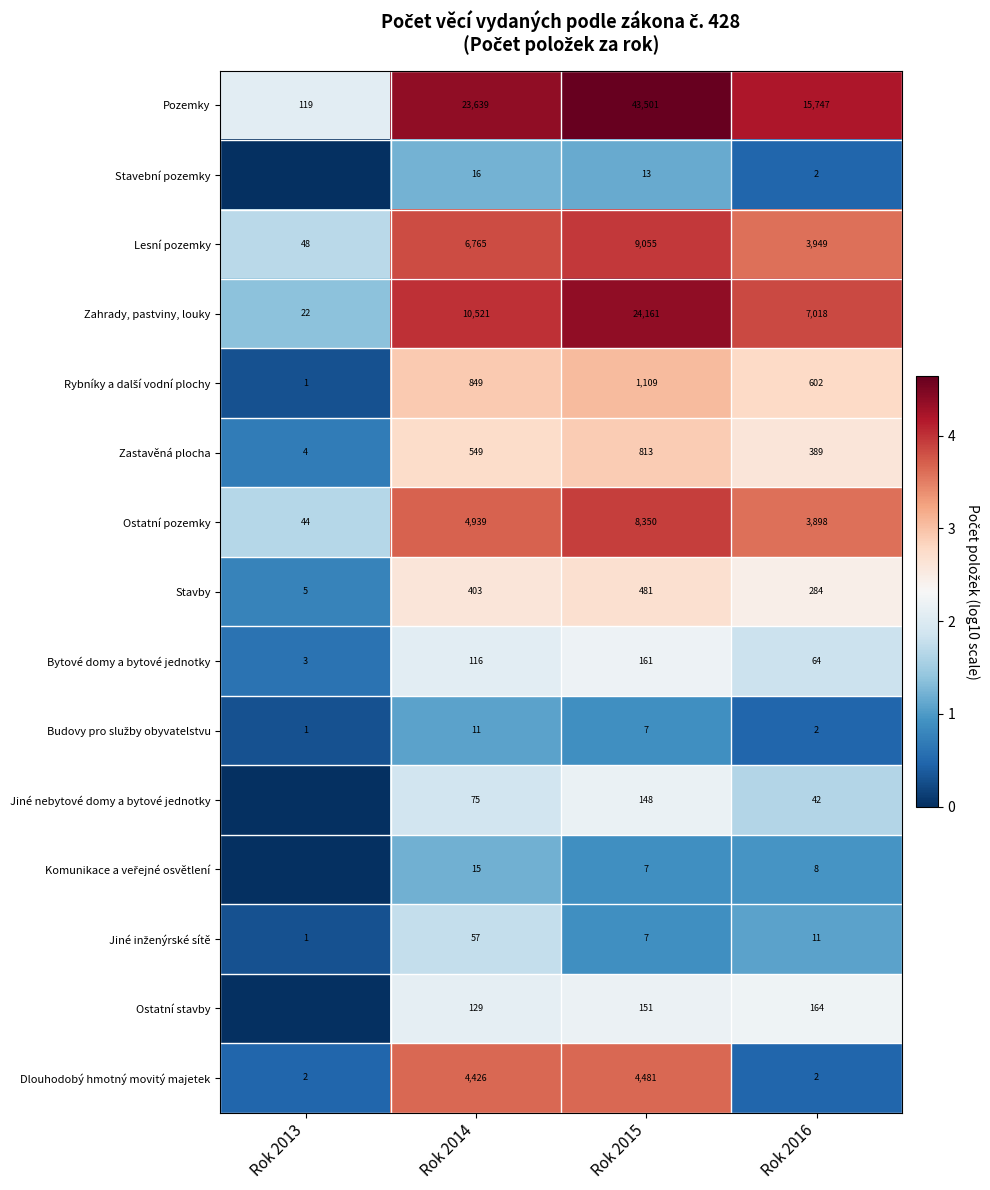

Which series changed the most between Rok 2015 and Rok 2016?

Pozemky